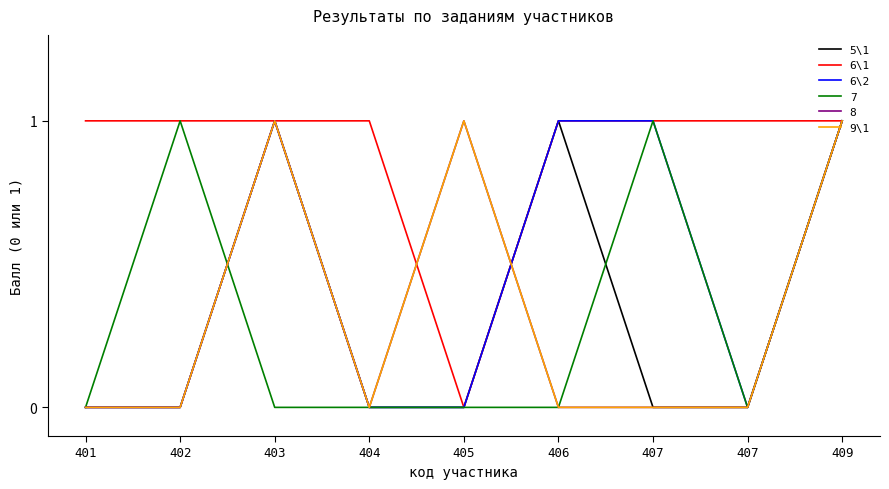

Does the chart display data point markers on the line(s)?

No